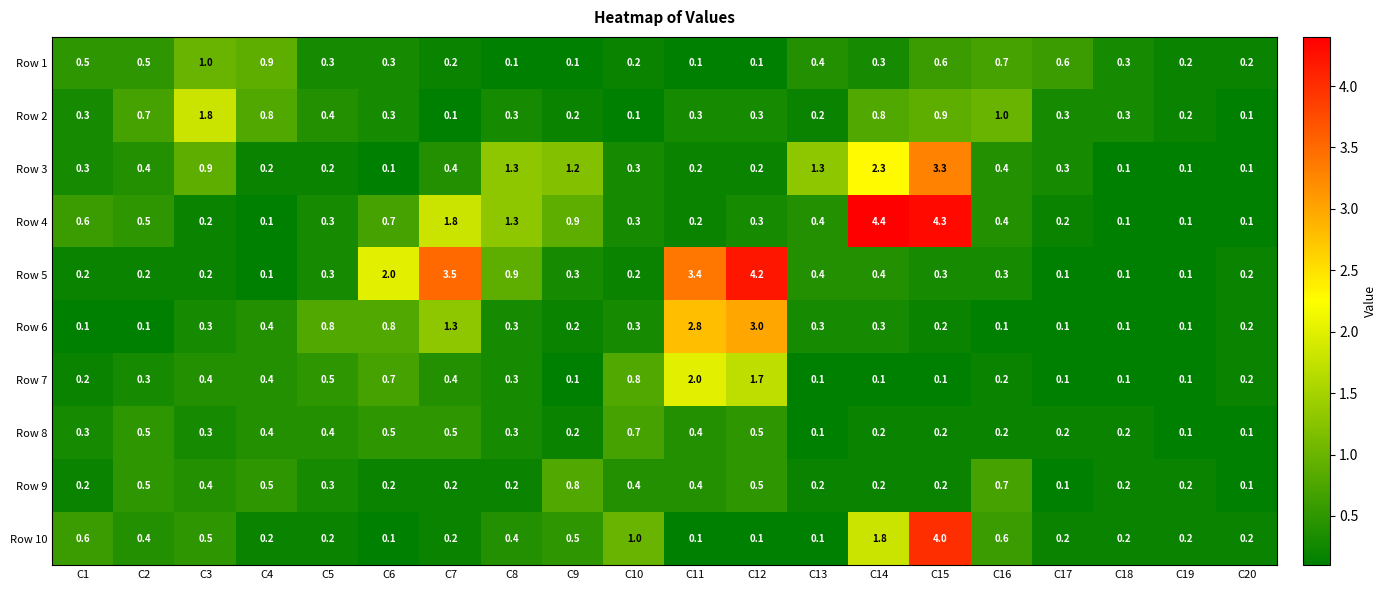

True or false: Row 4 has a value of 0.3 at C1.

False